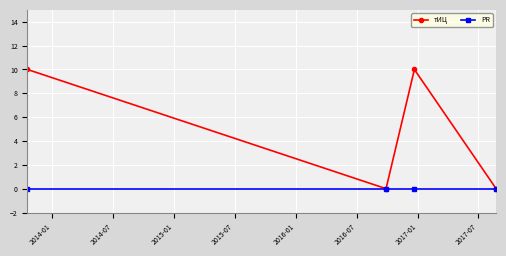

Rank the series by their average value, from highest to lowest.

тИЦ, PR